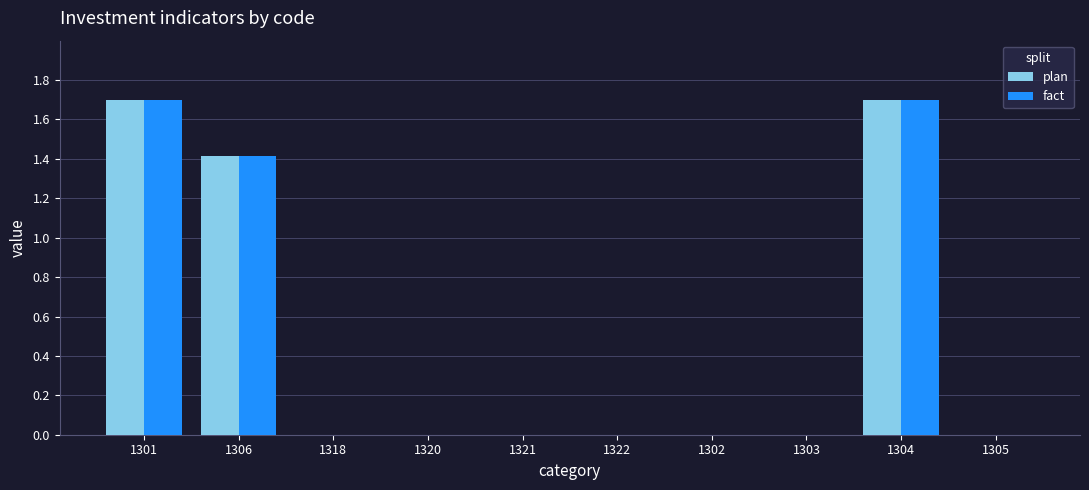

What is the greatest value displayed?

1.7